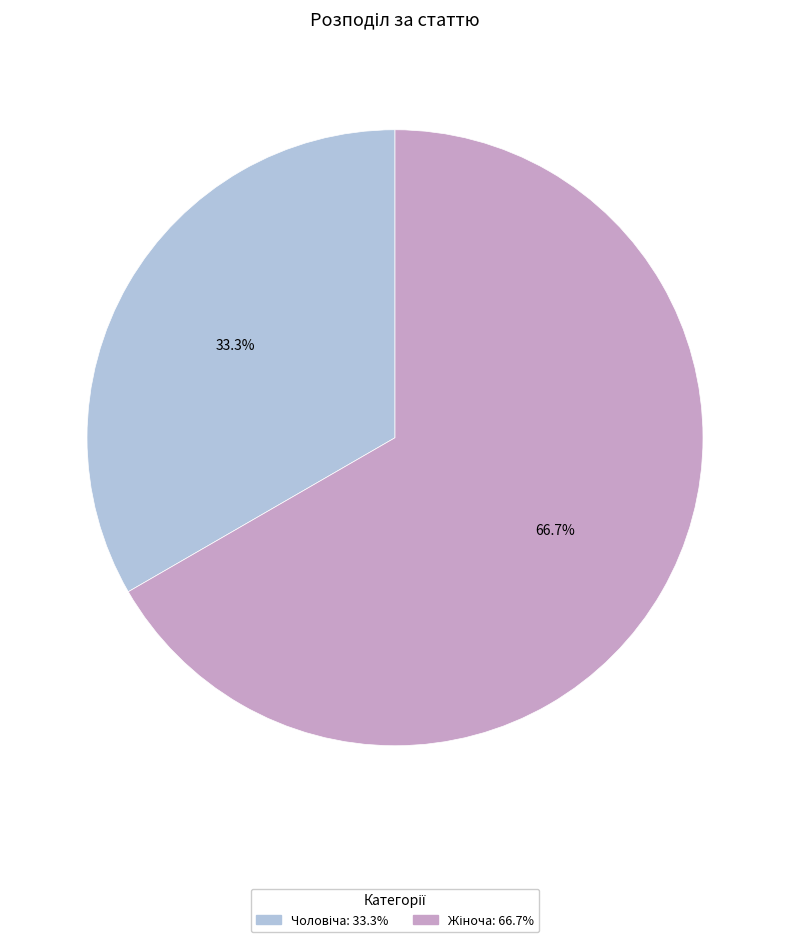

Does any single category account for the majority?

Yes